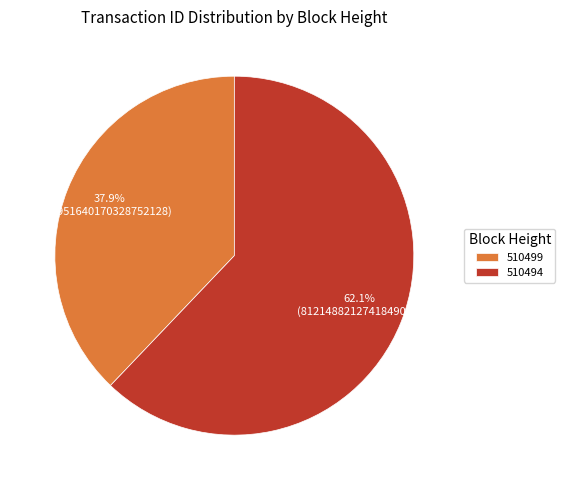

Combined, do 510494 and 510499 account for over 50%?

Yes